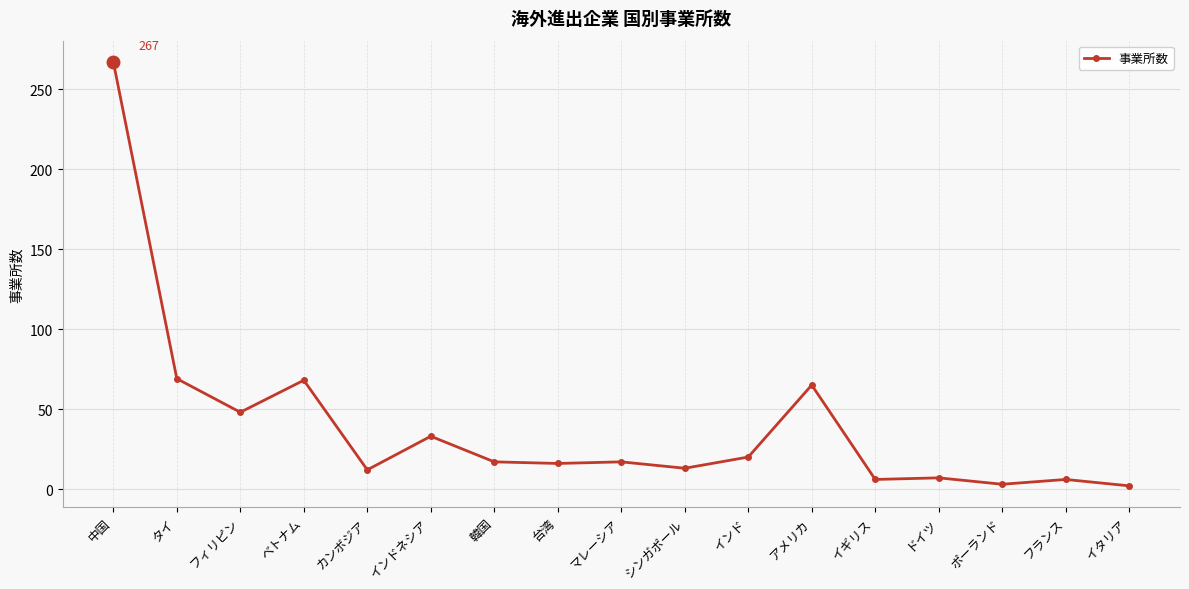

Is it true that the value at アメリカ is 36?

False